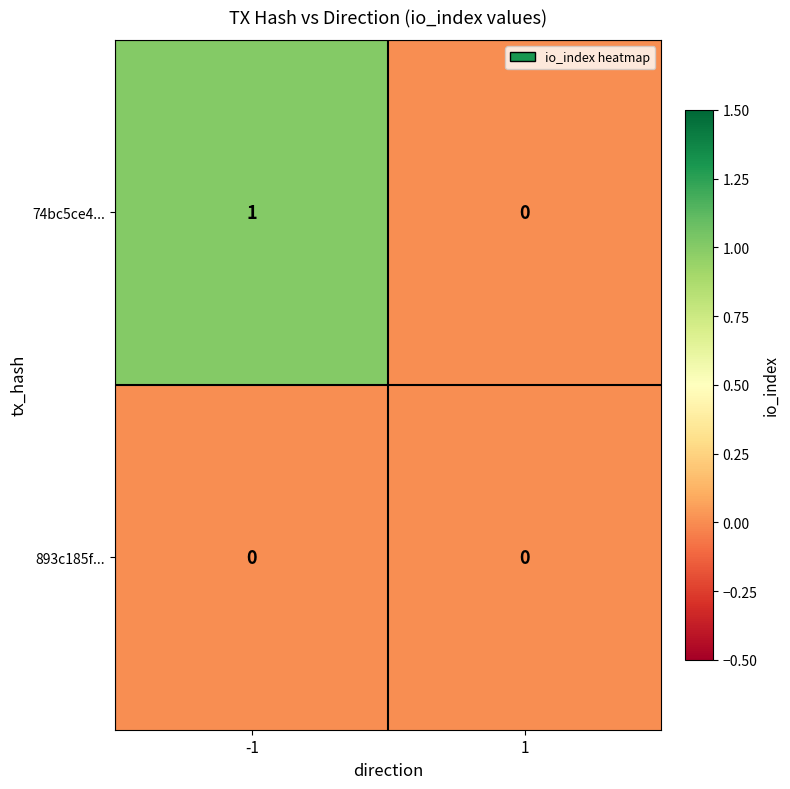

Which series changed the most between -1 and 1?

74bc5ce4...